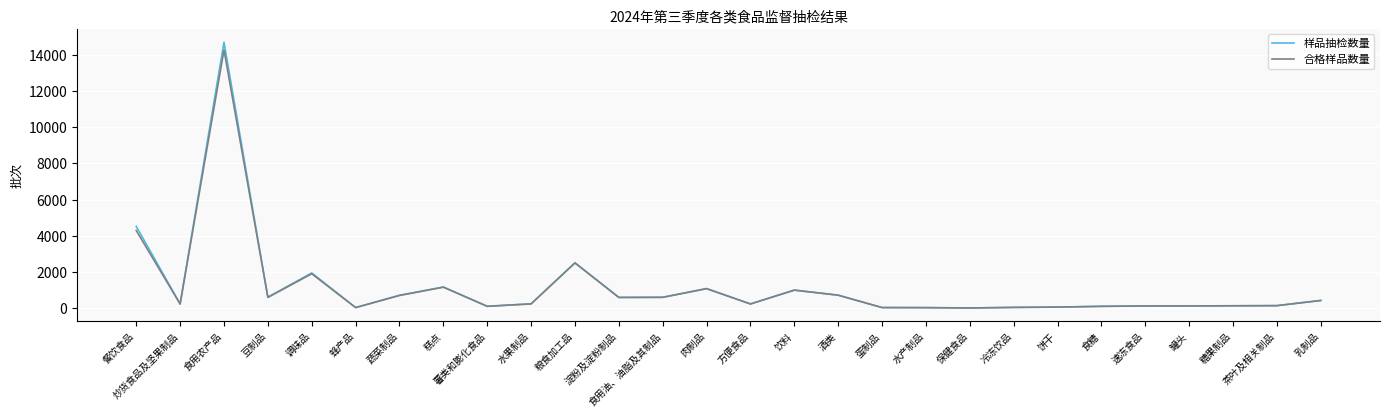

At how many categories does at least one series exceed 1373?

4